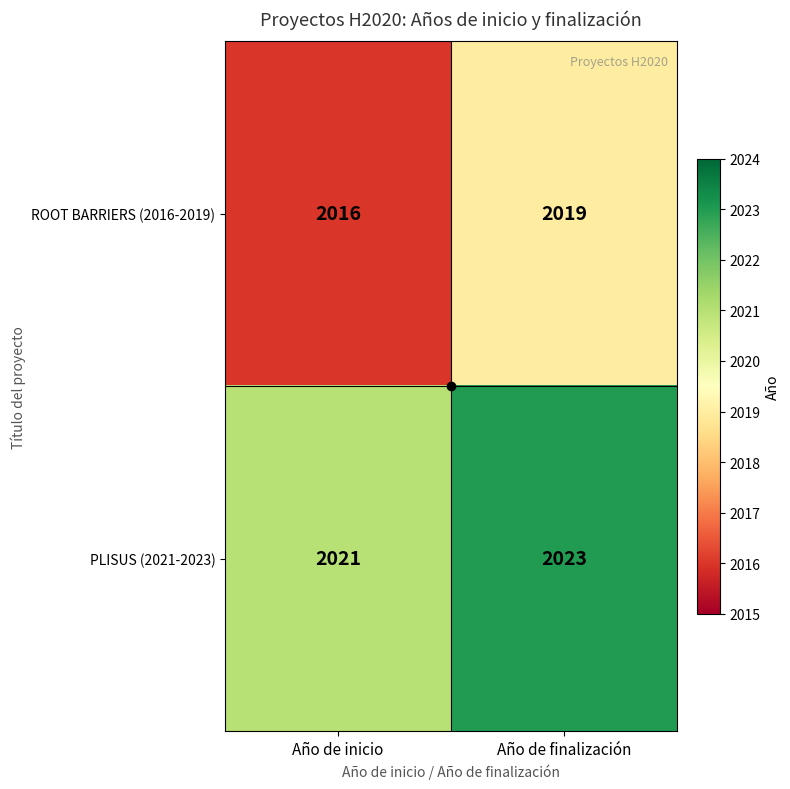

What is the difference between the maximum and minimum values in the ROOT BARRIERS (2016-2019) series?

3